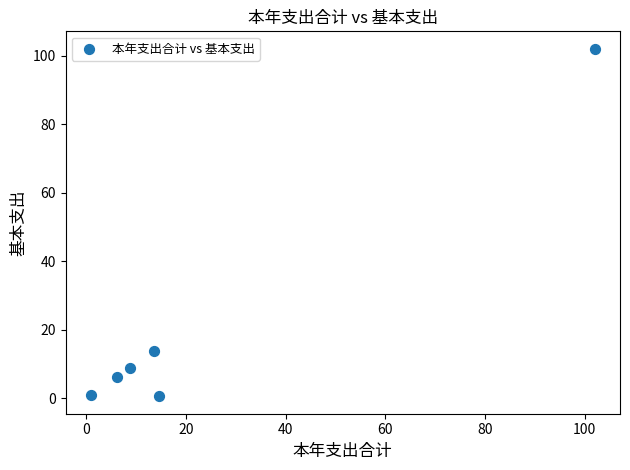

What Y value in the scatter plot is closest to 51?

13.6